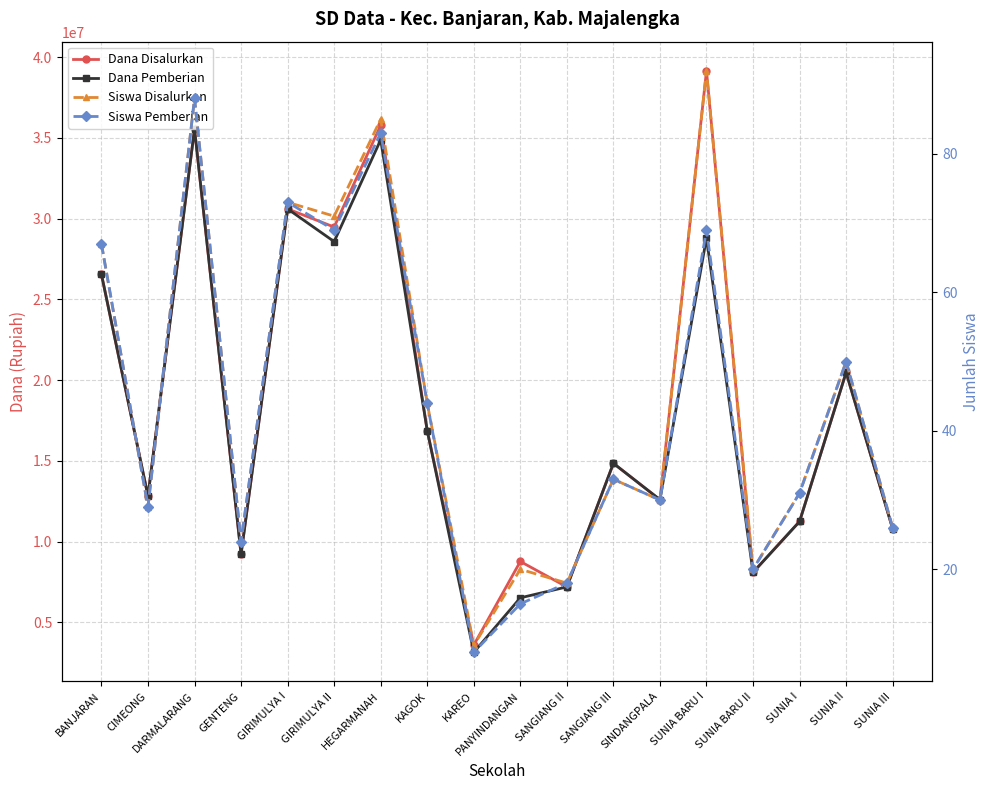

What is the minimum value shown in the chart?

8